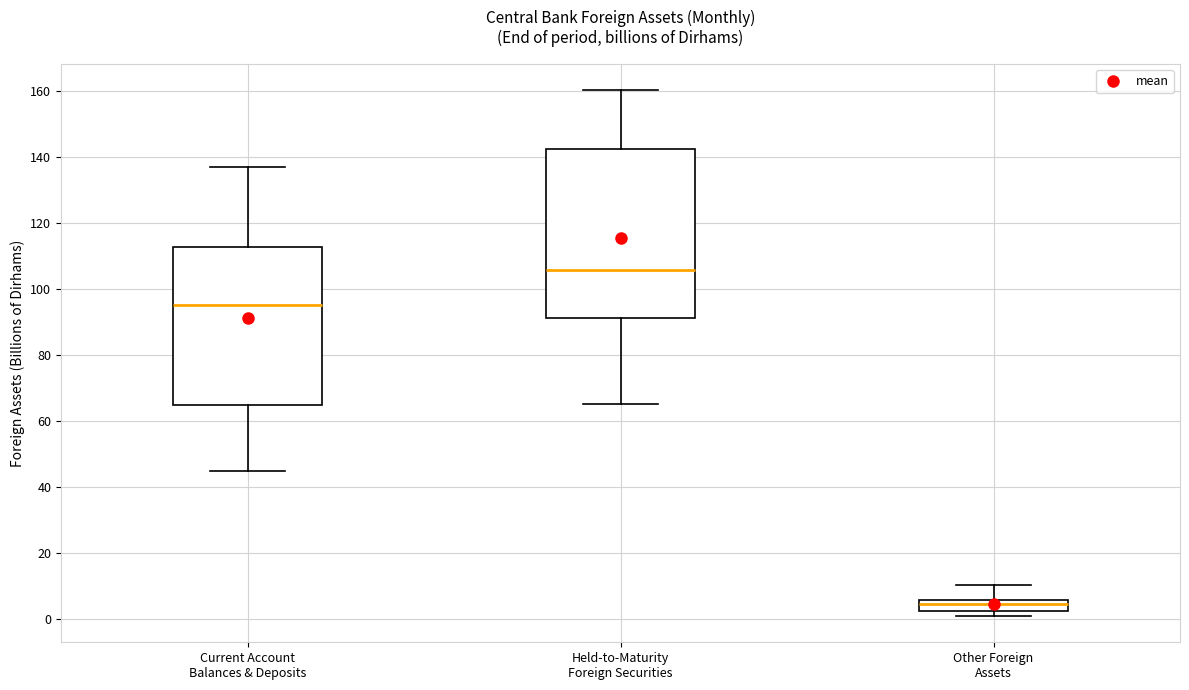

Reading left to right, read every box against the y-axis: the position of its median line, the range the box covers, and the ends of its whiskers. The values are not printed on the chart, so give them approximately, as read against the axis.

Current Account Balances & Deposits: median 96, box 64 to 112, whiskers 44 to 138
Held-to-Maturity Foreign Securities: median 106, box 92 to 142, whiskers 66 to 160
Other Foreign Assets: median 4, box 2 to 6, whiskers 0 to 10